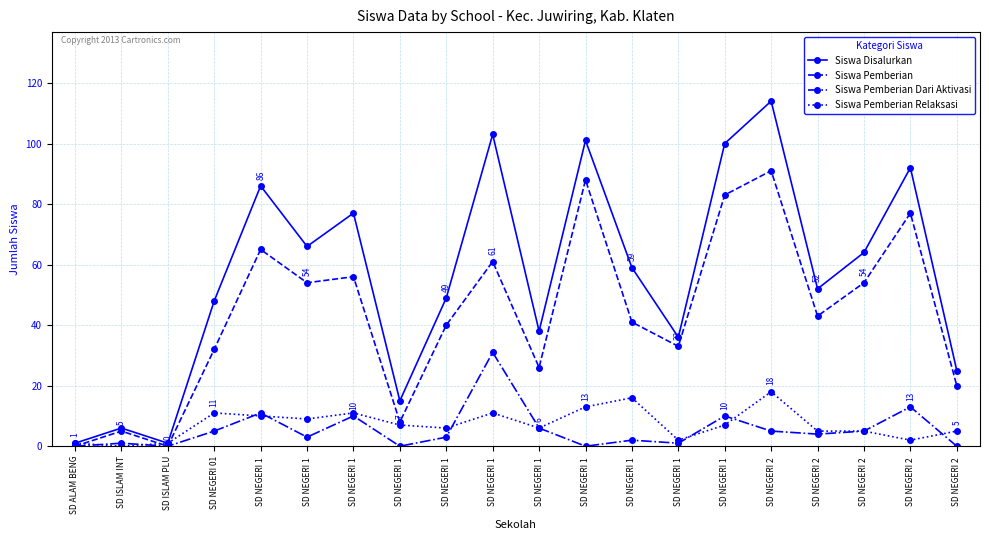

True or false: Siswa Pemberian Dari Aktivasi and Siswa Pemberian cross at least once.

False